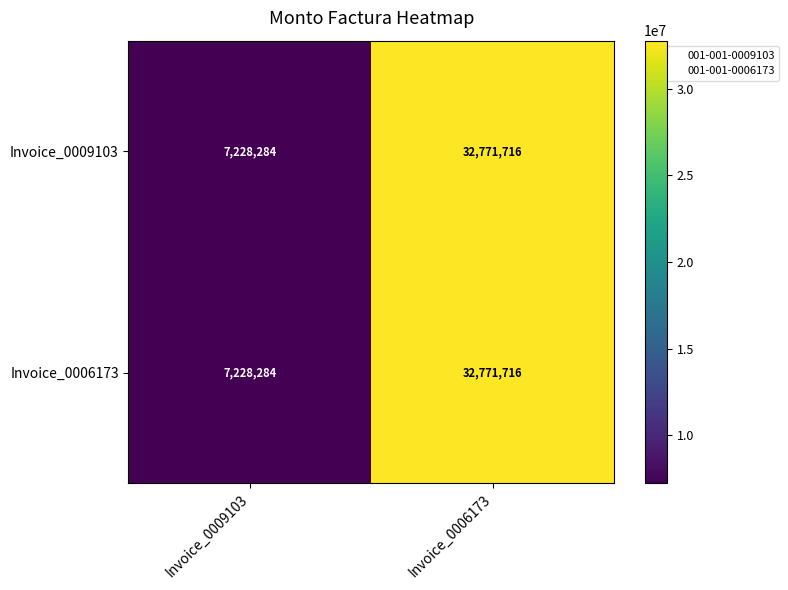

What is the maximum value for Invoice_0009103?

32771716